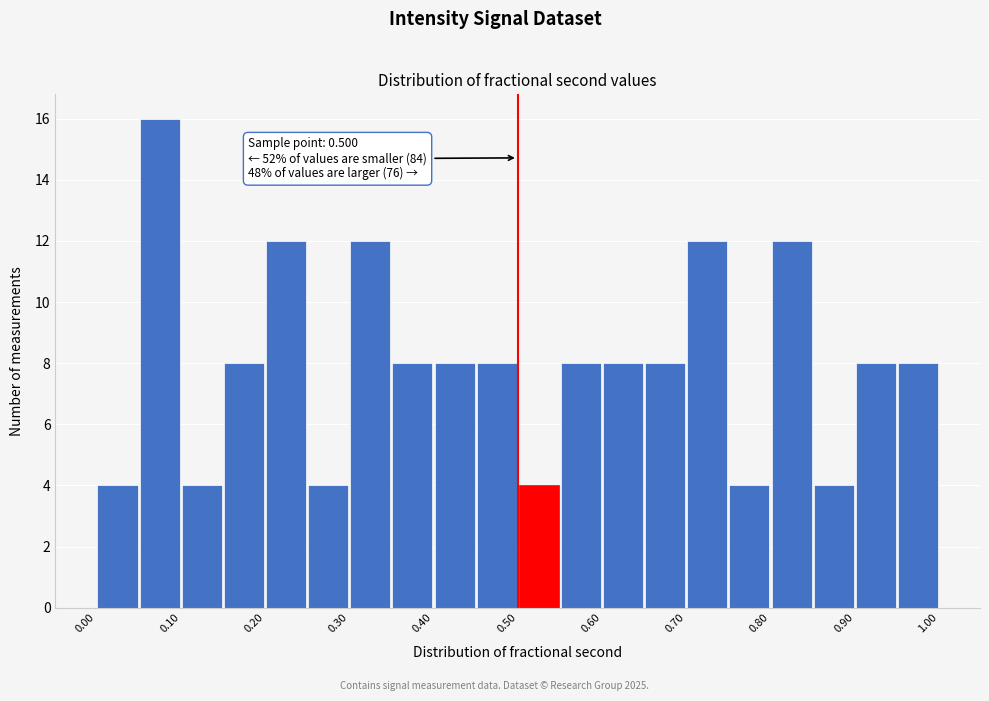

Which range on the x-axis has the tallest bar?

0.05 to 0.10